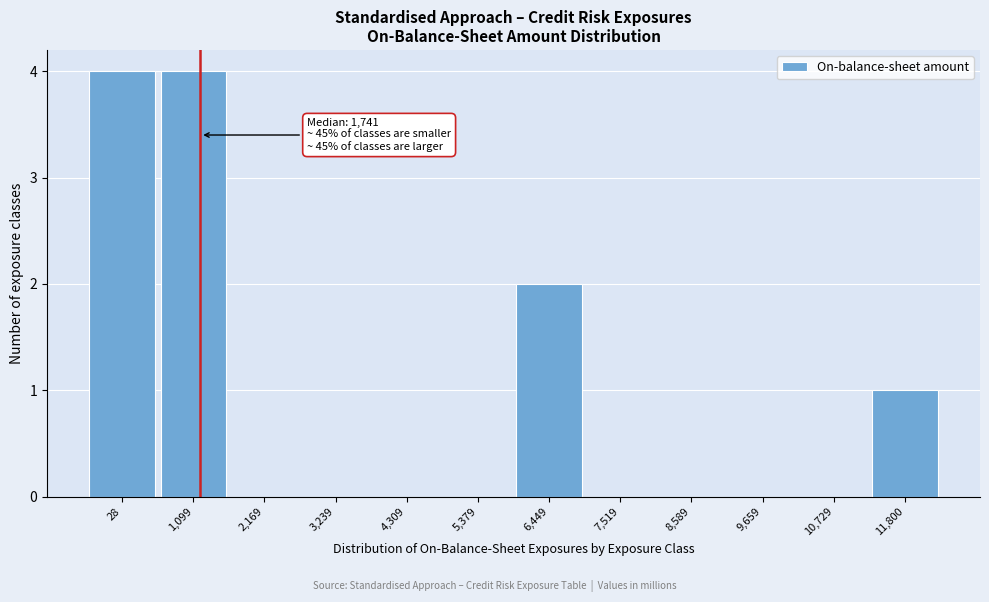

Reading right to left, extract all data points from this chart.

11,800=1	10,729=0	9,659=0	8,589=0	7,519=0	6,449=2	5,379=0	4,309=0	3,239=0	2,169=0	1,099=4	28=4